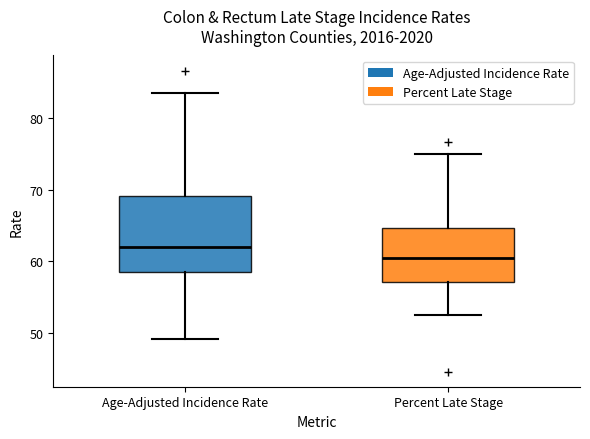

Comparing the boxes themselves (not the whiskers), which one is the tallest?

Age-Adjusted Incidence Rate